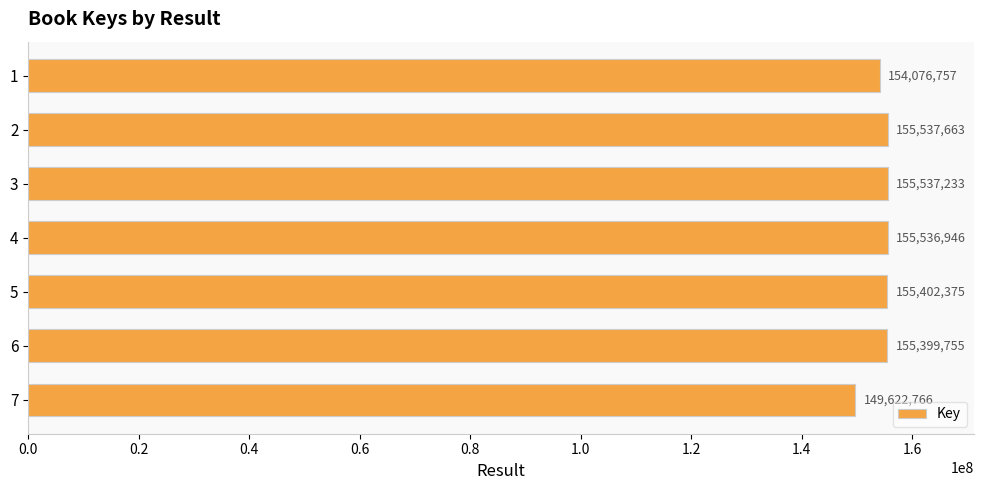

Rank the categories by value from highest to lowest.

2, 3, 4, 5, 6, 1, 7